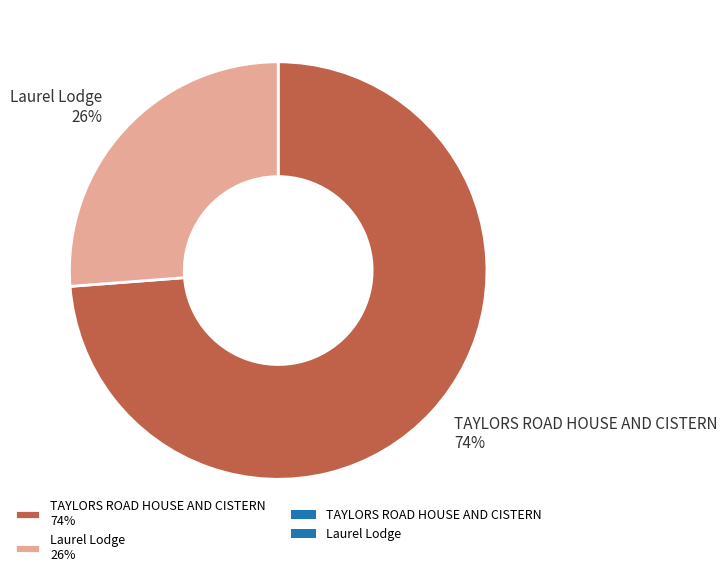

Approximately how many times larger is the value at TAYLORS ROAD HOUSE AND CISTERN 74% compared to Laurel Lodge 26%?

2.8